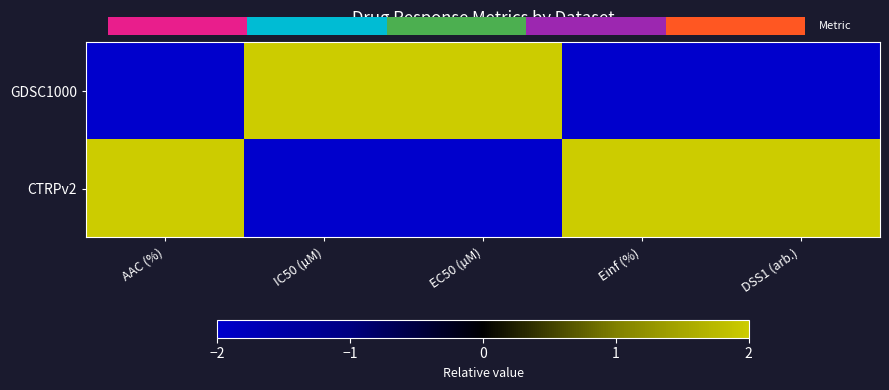

Which has a higher value, AAC (%) or DSS1 (arb.)?

AAC (%)